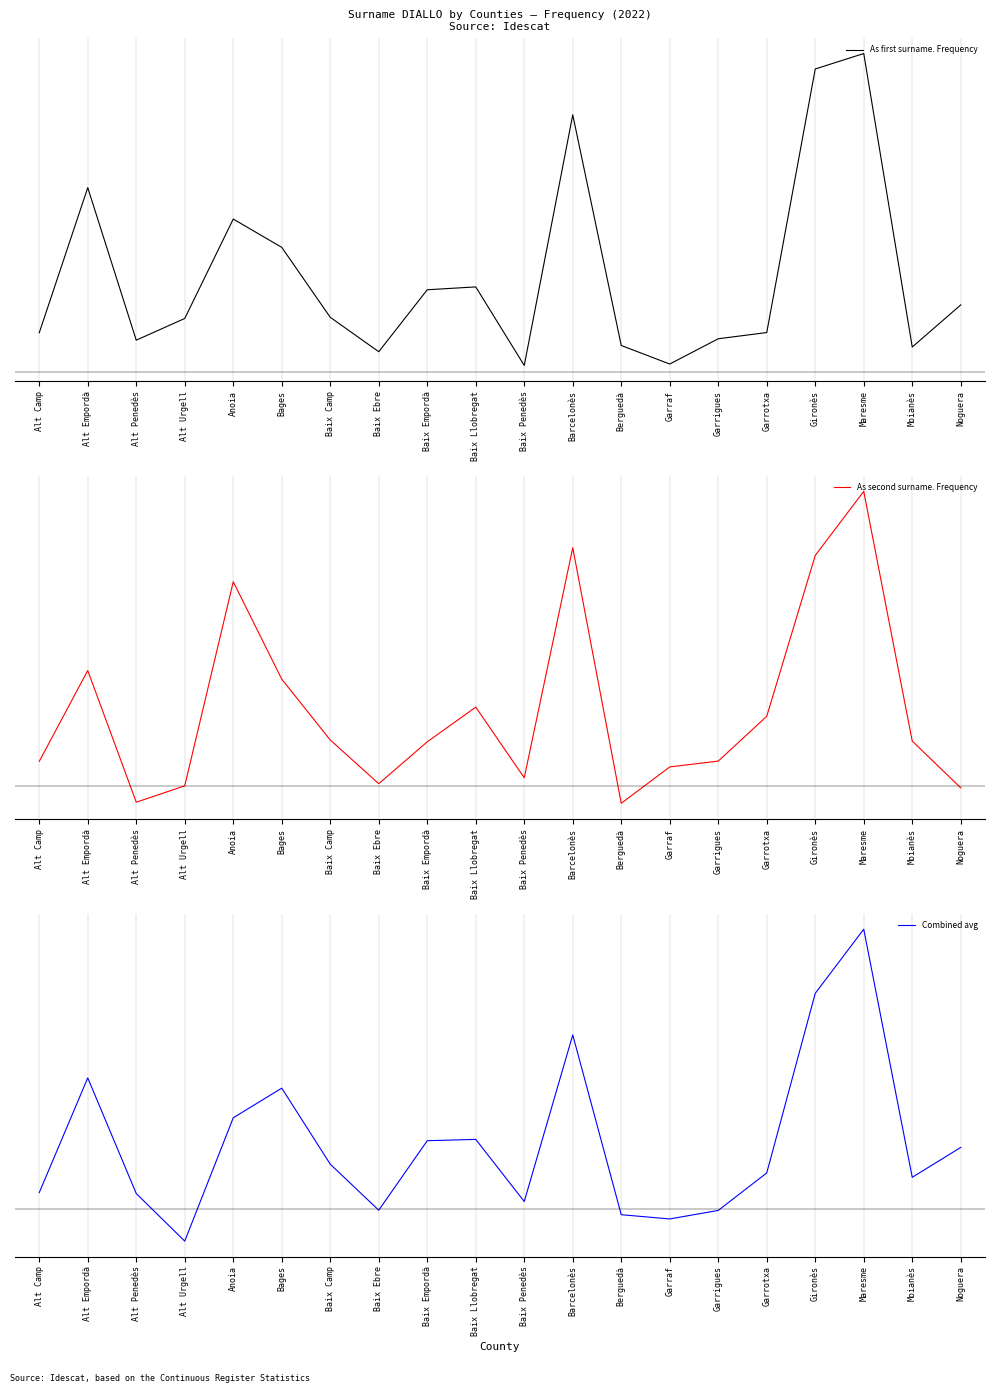

What is the difference between the As first surname. Frequency values at Garraf and Noguera?

14.7